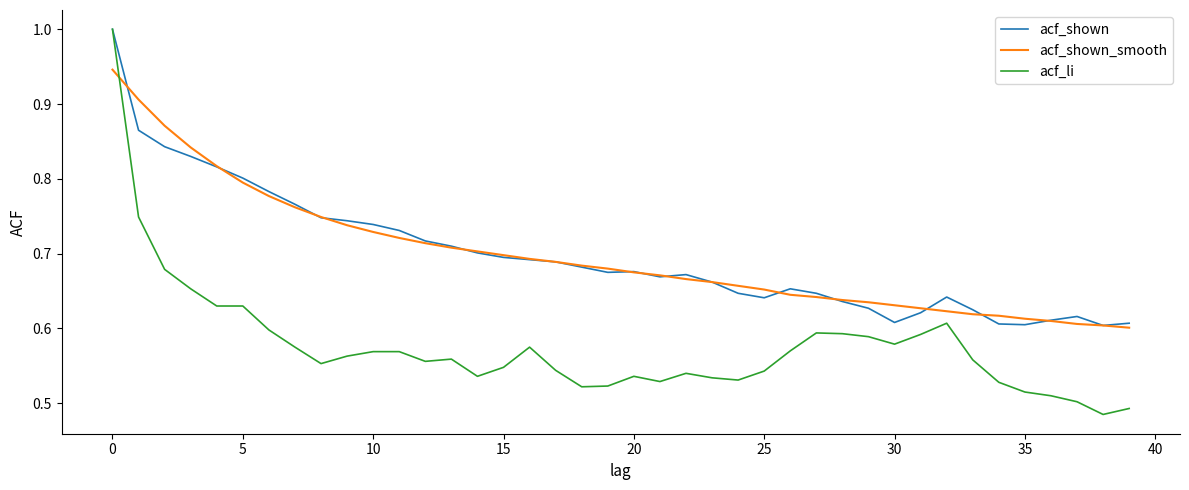

Which series has the widest spread of values?

acf_li